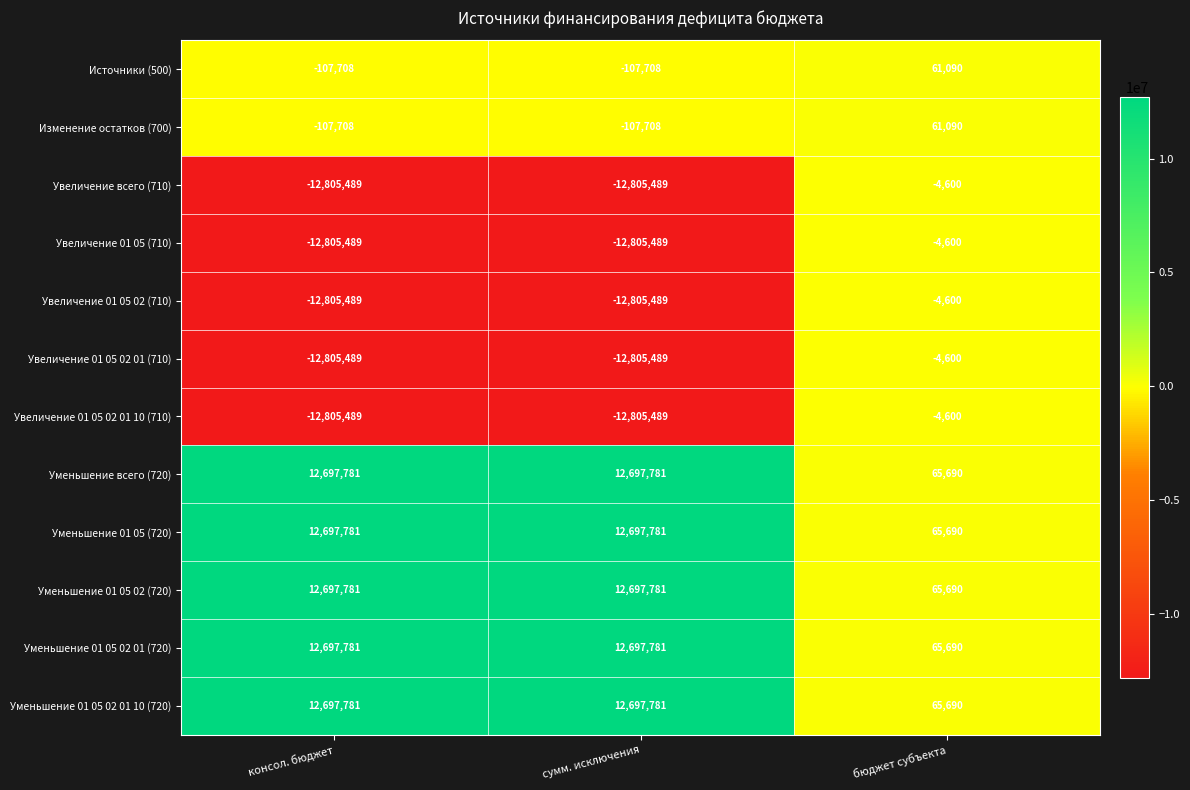

What is the minimum value shown in the chart?

-12805489